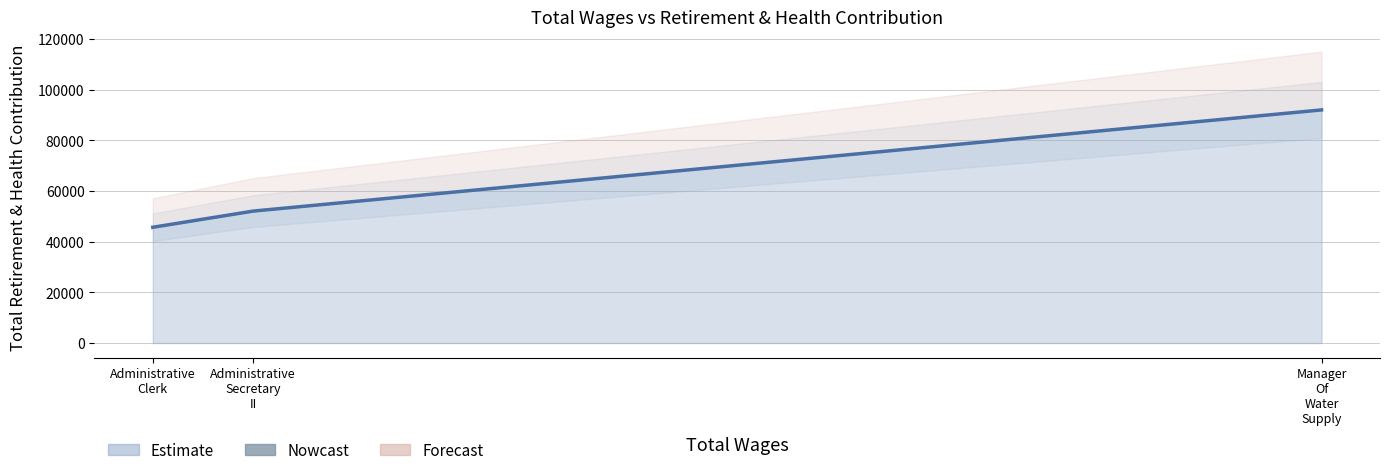

Is it true that the value at Administrative Clerk is 45695?

True